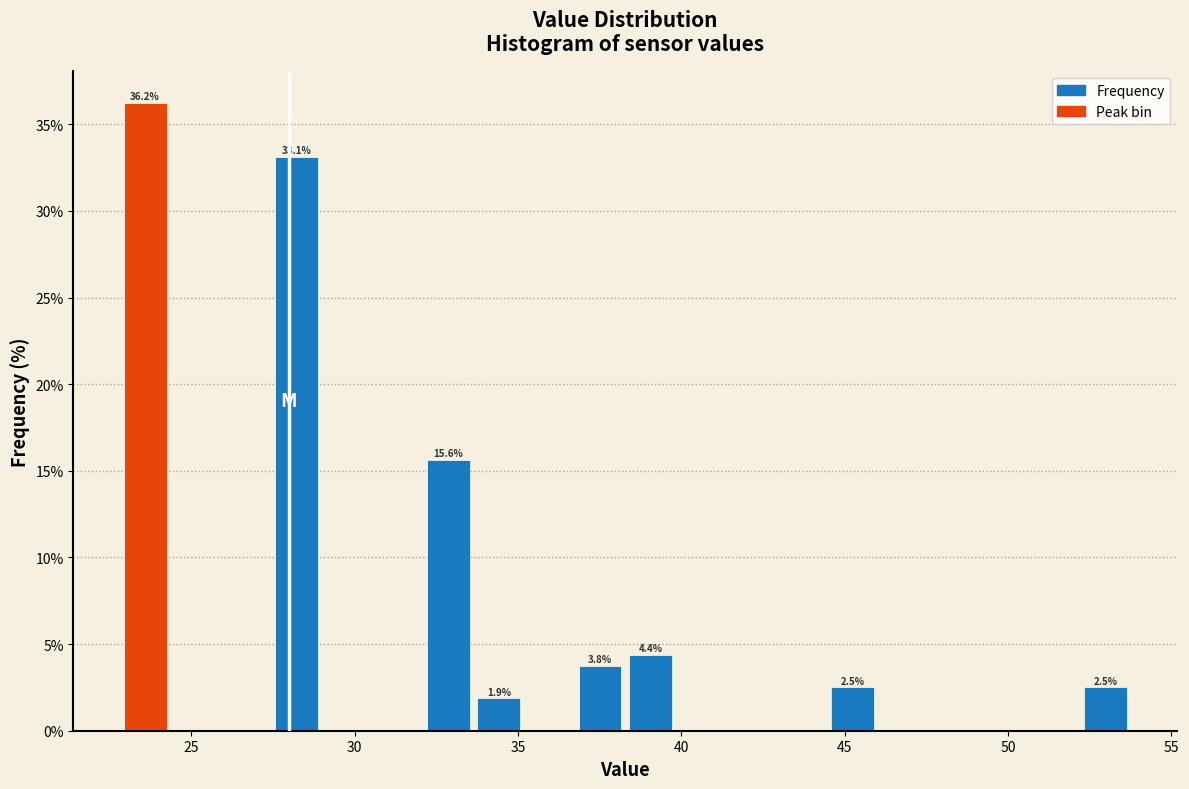

Around what value on the x-axis is the tallest bar? Give the approximate position of its centre, as read against the axis.

23.5